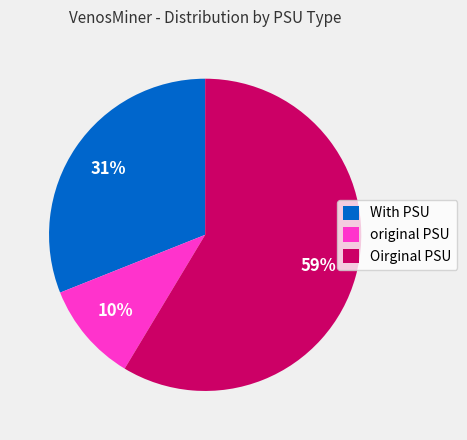

Do original PSU and With PSU together represent more than half of the pie?

No